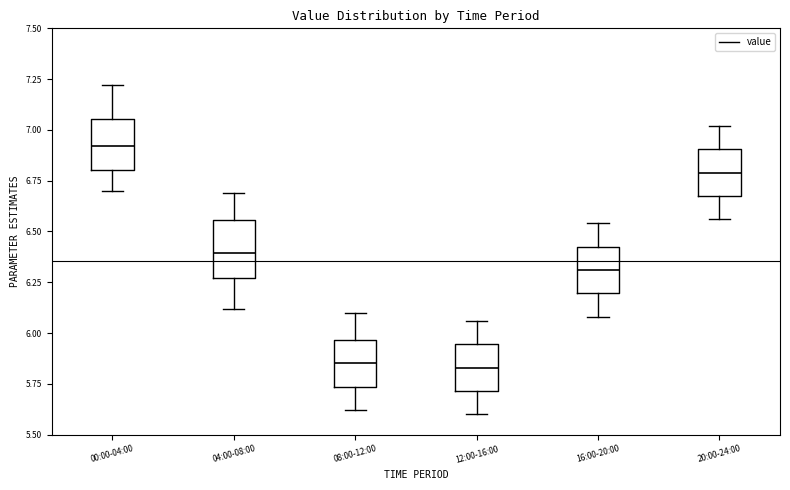

Reading left to right, transcribe this box plot: for each box, give where its median line is, the range the box spans, and where its two whiskers end, as read against the y-axis. The values are not printed on the chart, so give them approximately, as read against the axis.

00:00-04:00: median 6.90, box 6.80 to 7.05, whiskers 6.70 to 7.20
04:00-08:00: median 6.40, box 6.25 to 6.55, whiskers 6.10 to 6.70
08:00-12:00: median 5.85, box 5.75 to 5.95, whiskers 5.60 to 6.10
12:00-16:00: median 5.85, box 5.70 to 5.95, whiskers 5.60 to 6.05
16:00-20:00: median 6.30, box 6.20 to 6.45, whiskers 6.10 to 6.55
20:00-24:00: median 6.80, box 6.70 to 6.90, whiskers 6.55 to 7.00